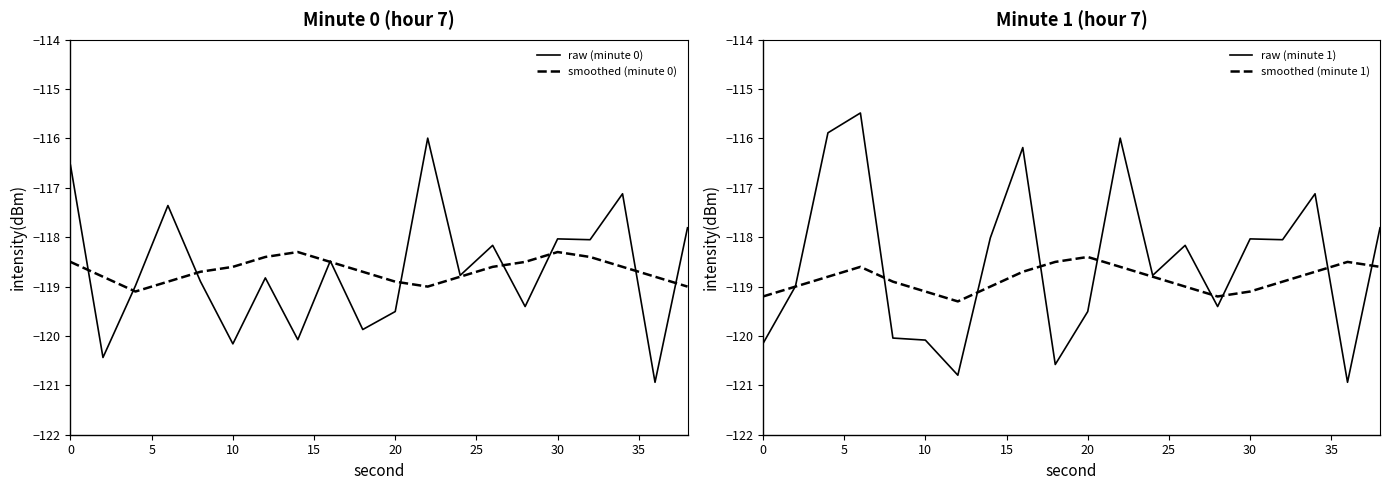

What is the highest value of the smoothed (minute 0) series?

-118.3